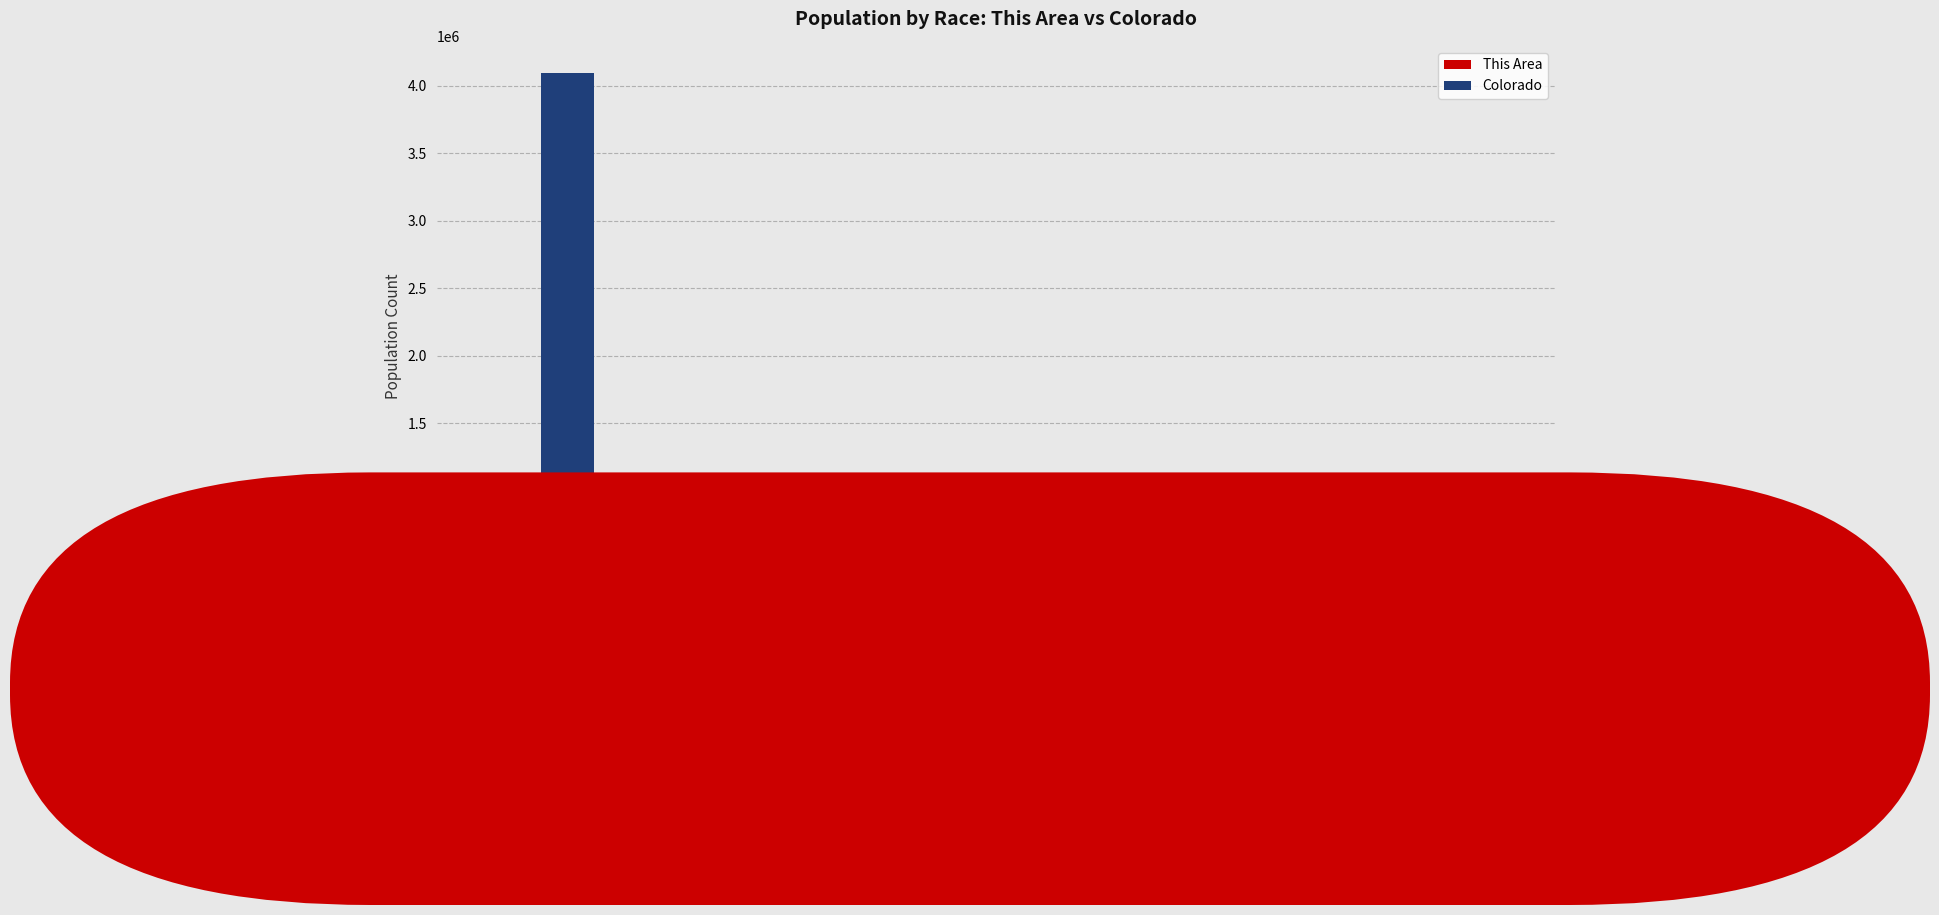

Does the chart contain stacked bars?

No